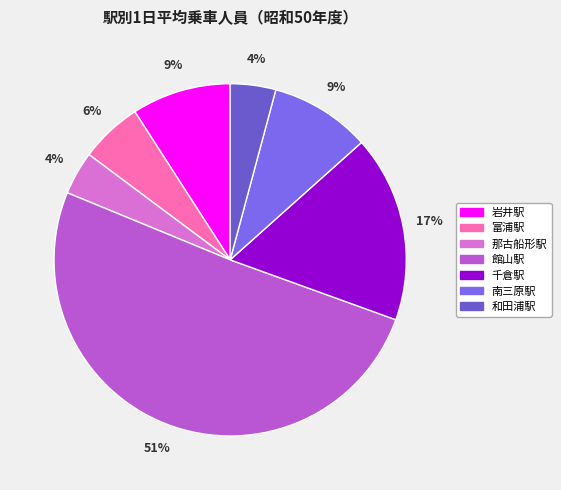

How much of the chart is everything except 岩井駅?

90.9%